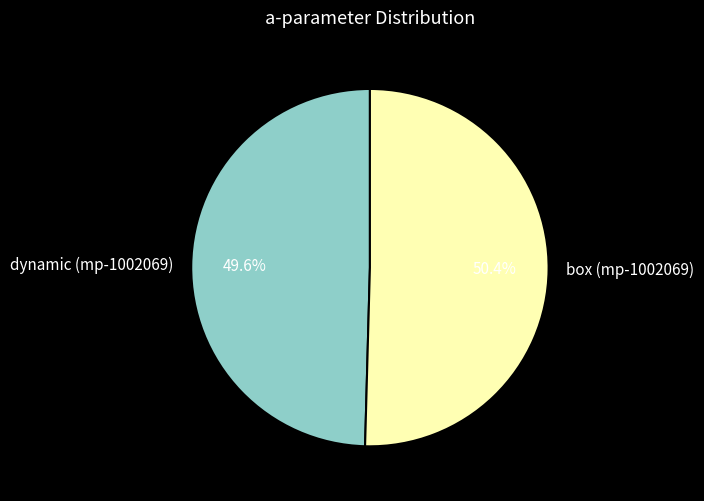

To the nearest percent, what percentage of the pie is box (mp-1002069)?

50%